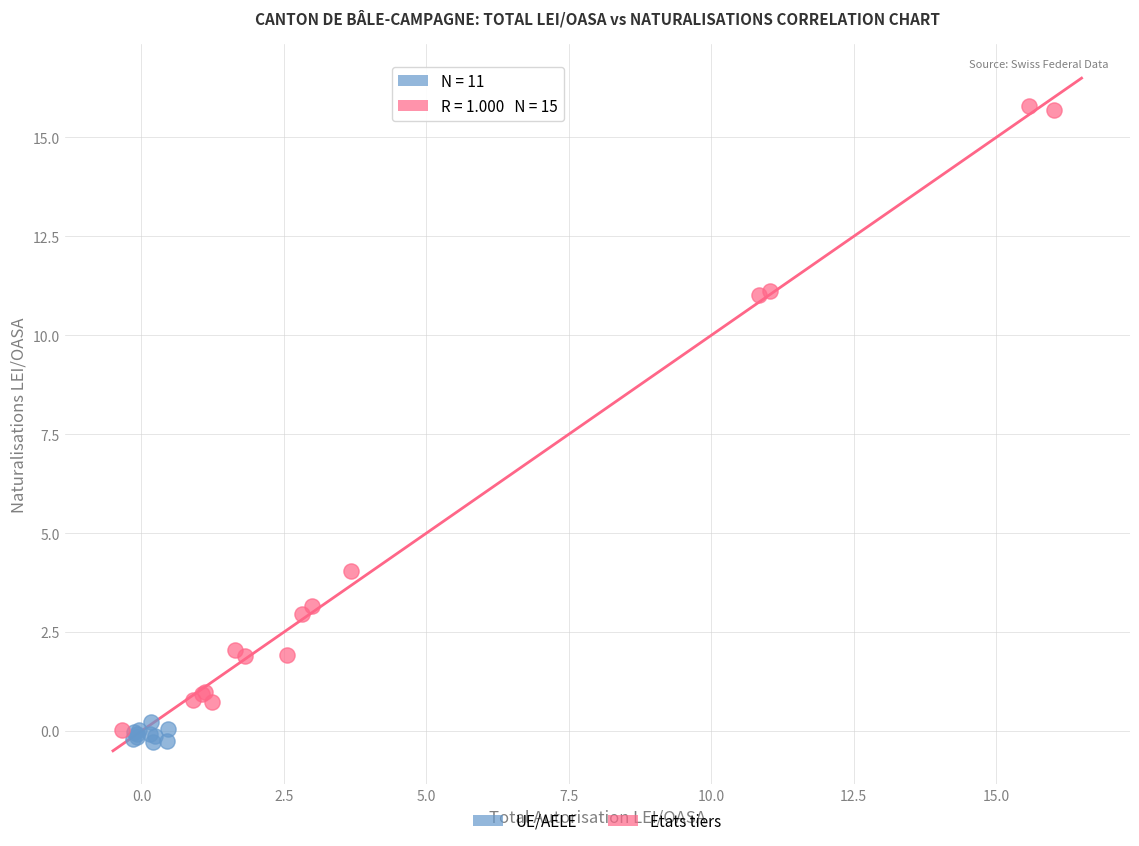

Which series has the widest spread of Y values?

Etats tiers